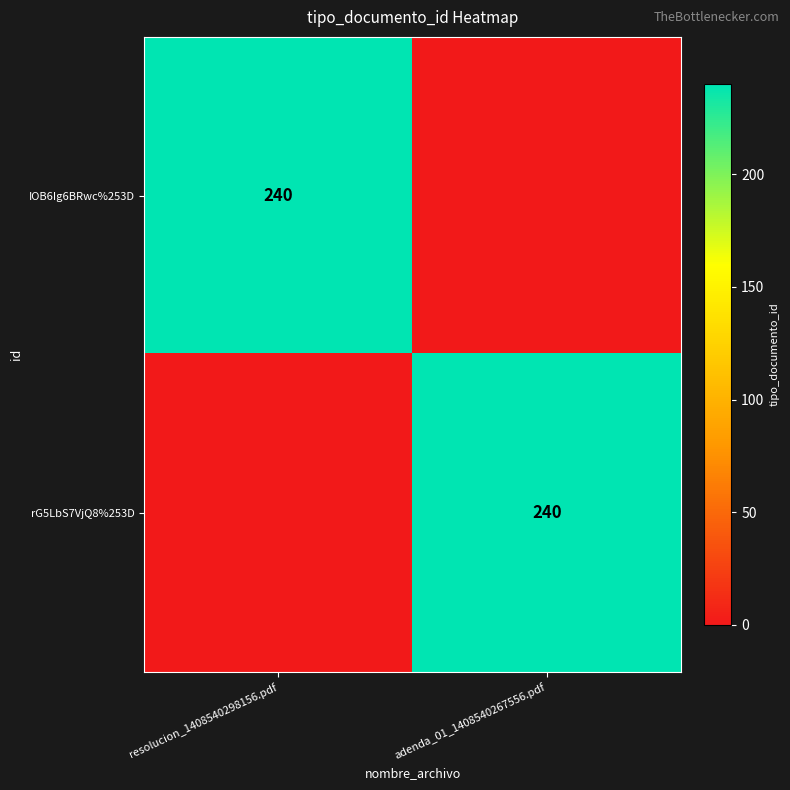

At which category does the chart reach its peak across all series?

resolucion_1408540298156.pdf